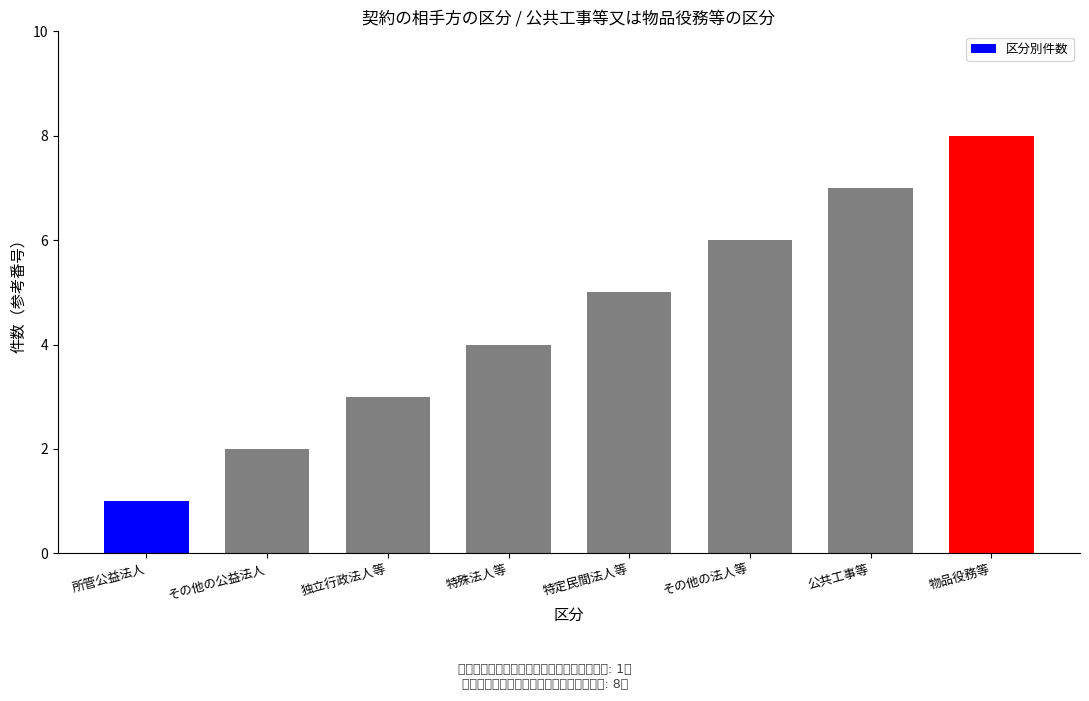

What is the ratio of the value at 物品役務等 to the value at 特定民間法人等?

1.6